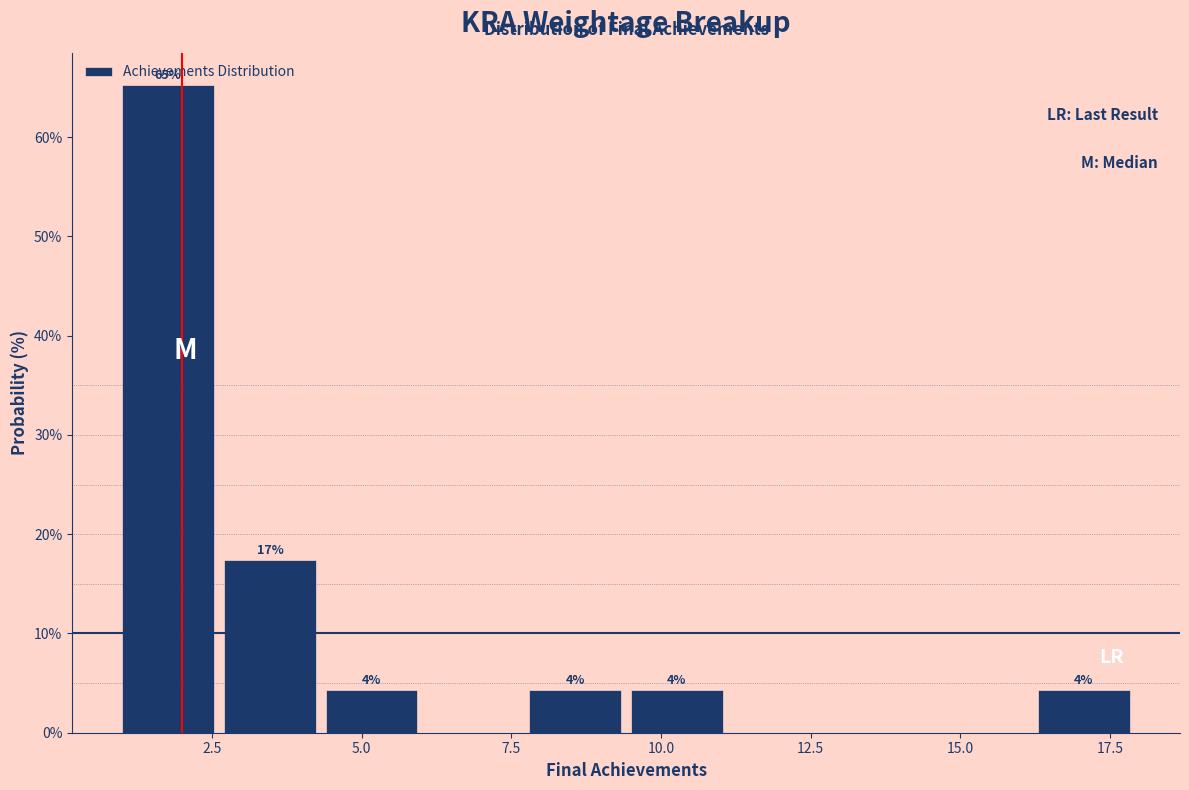

Around what value on the x-axis is the tallest bar? Give the approximate position of its centre, as read against the axis.

2.0